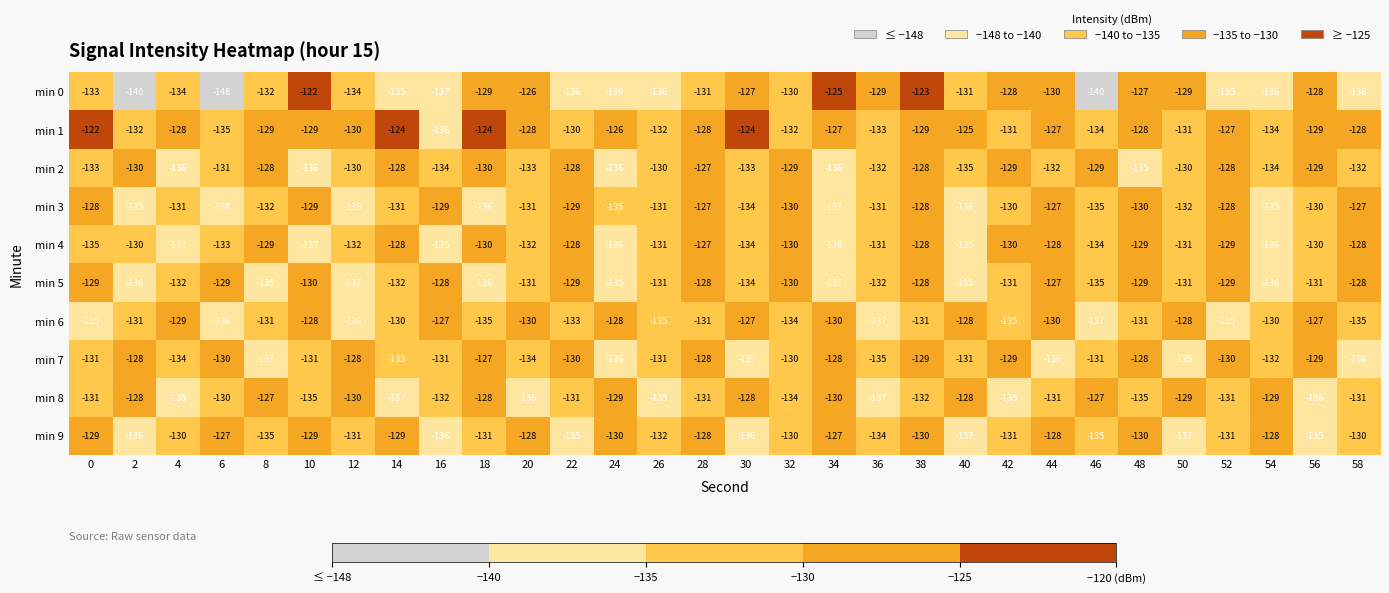

What is the spread (max minus min) of values at 2?

12